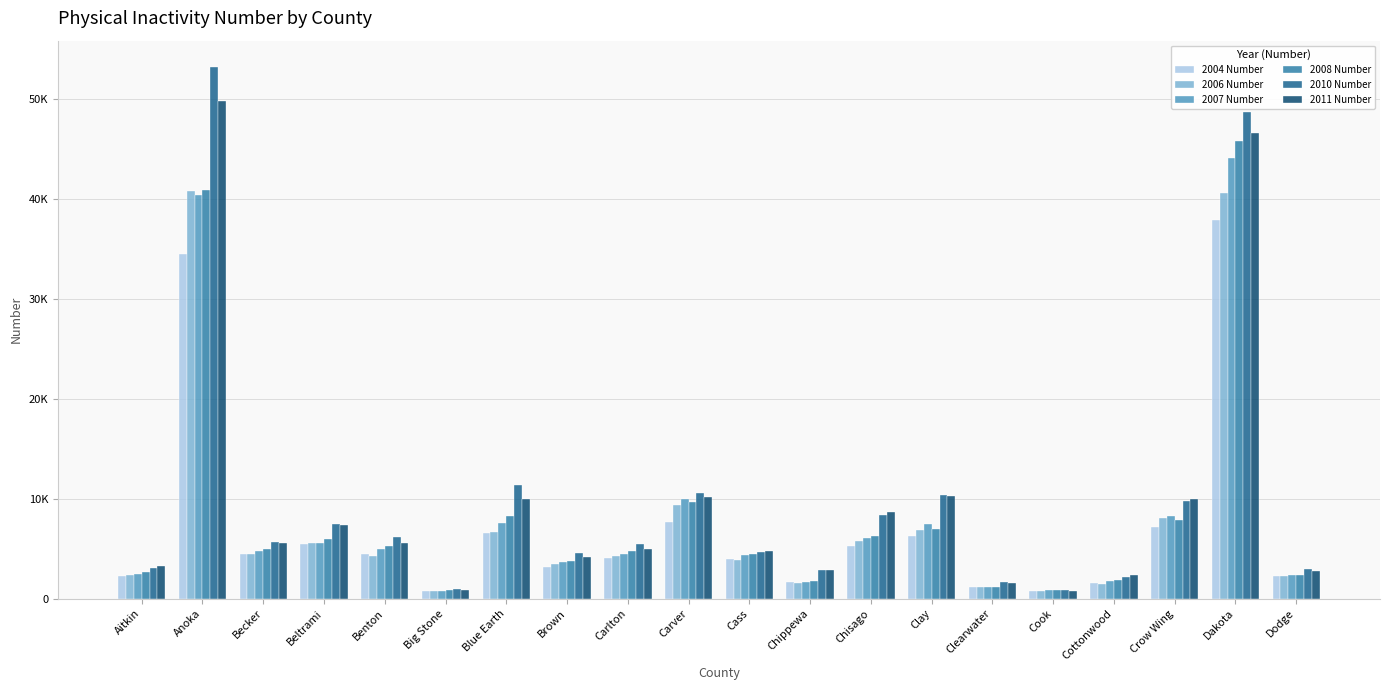

What is the sum of the 2004 Number values at Cottonwood and Carver?

9335.0